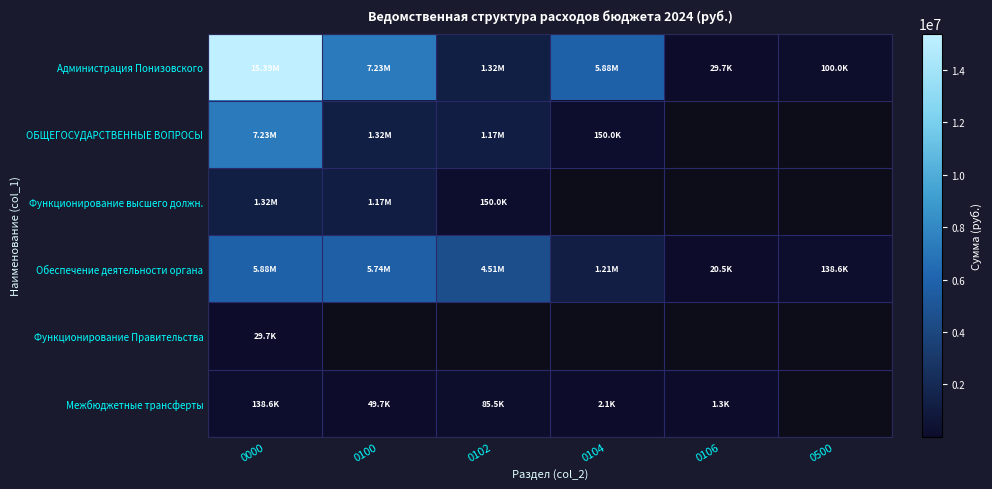

At how many categories does at least one series exceed 3320615?

4